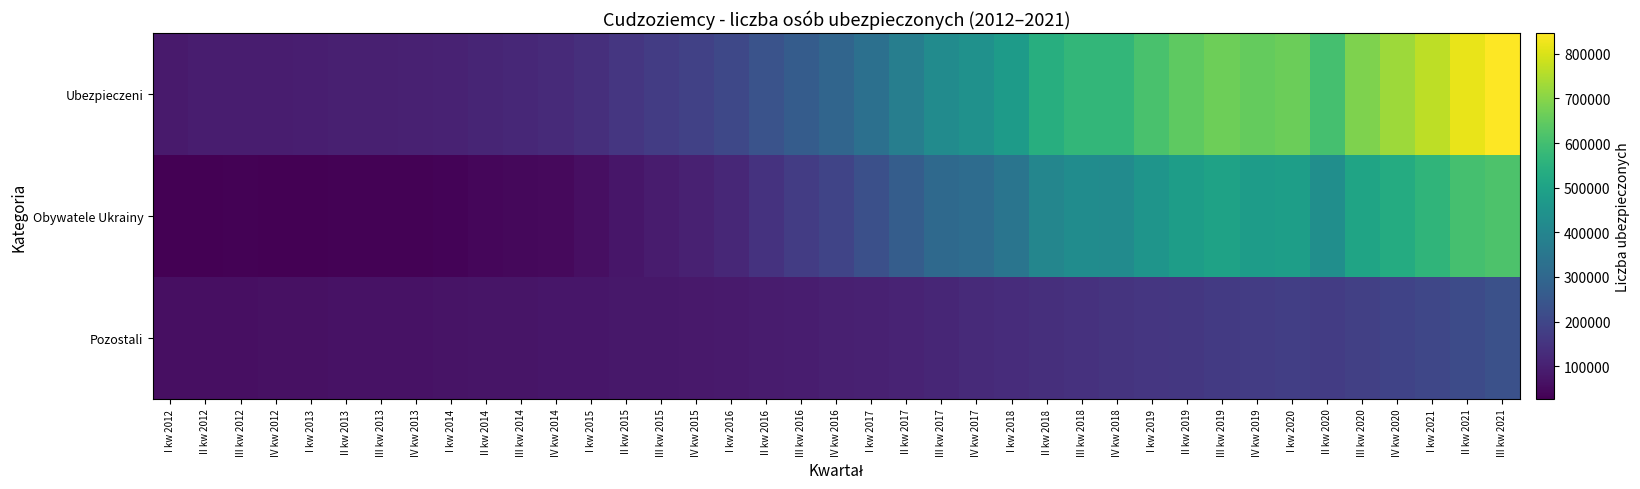

List the series in order of their peak value, highest first.

Ubezpieczeni, Obywatele Ukrainy, Pozostali